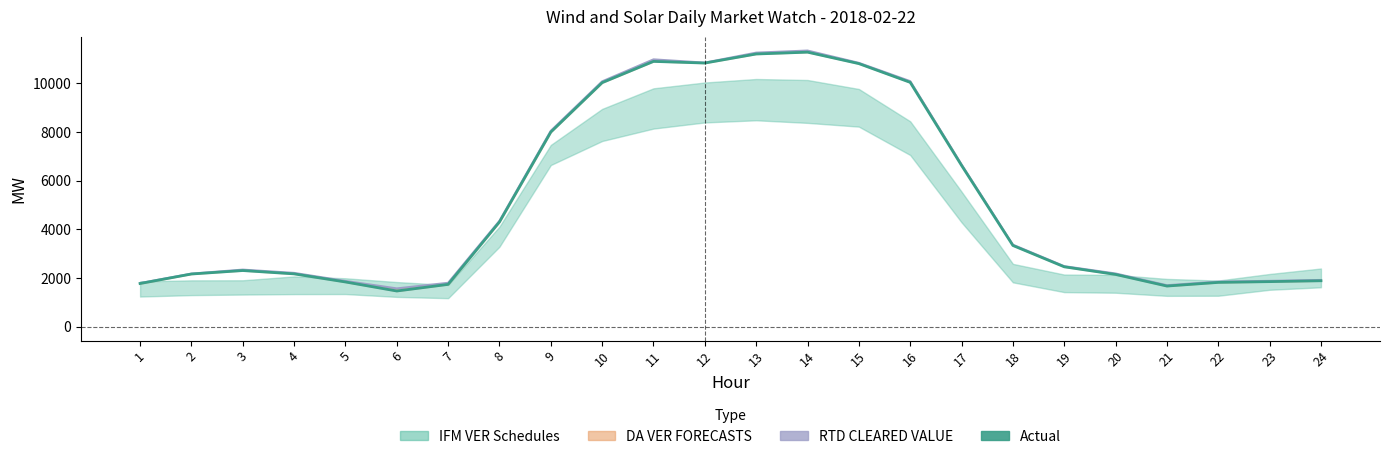

What is the value of the Actual point at the 10th from the left?

10029.4